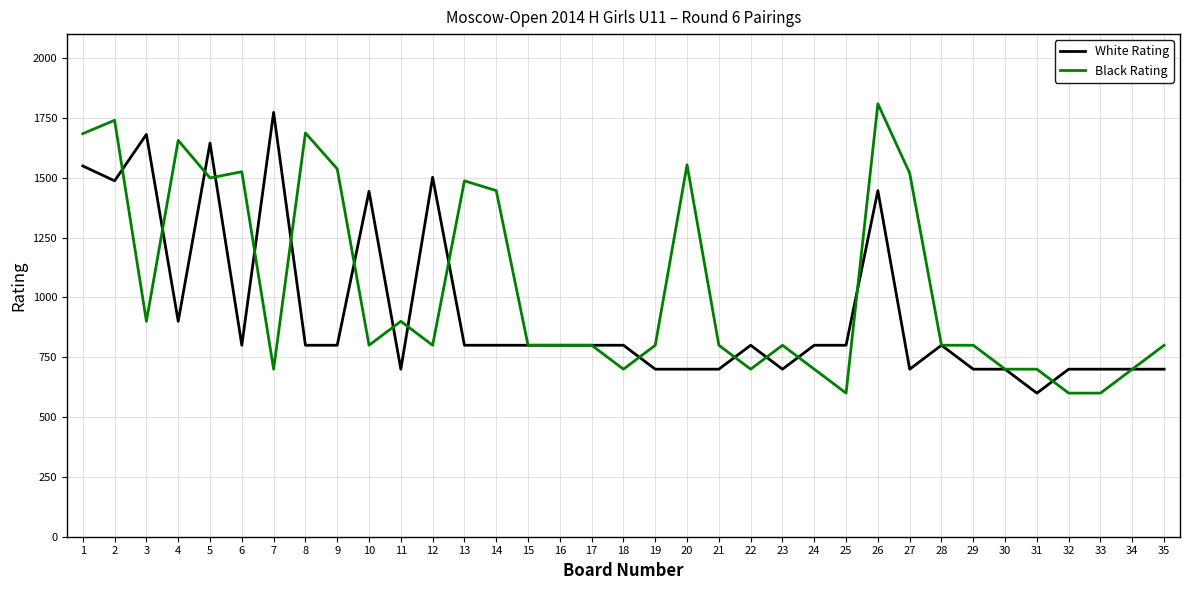

Rank the series at 25 from highest to lowest value.

White Rating, Black Rating